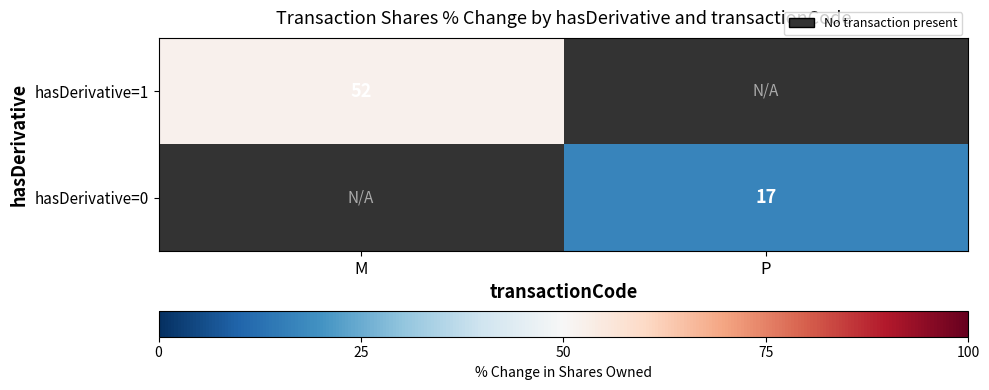

True or false: hasDerivative=0 has a value of 17 at P.

True